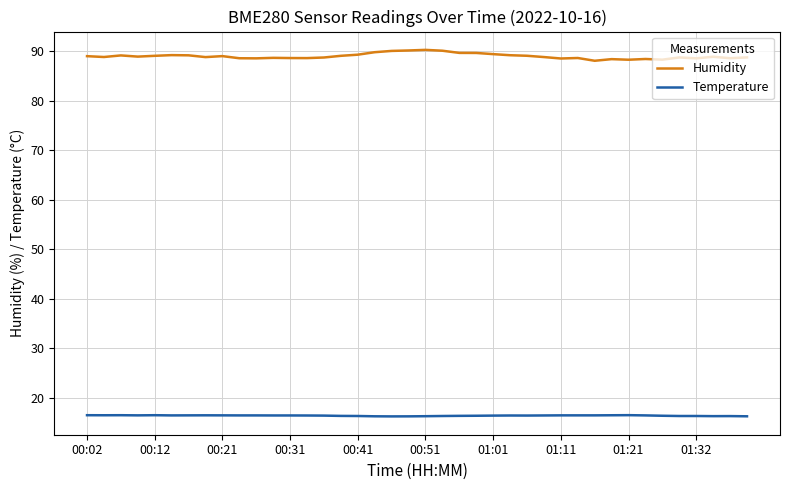

What is the maximum value for Temperature?

16.5